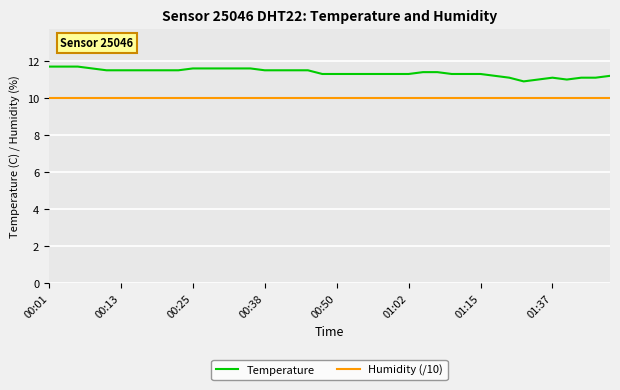

List the series in order of their overall mean, highest first.

Temperature, Humidity (/10)